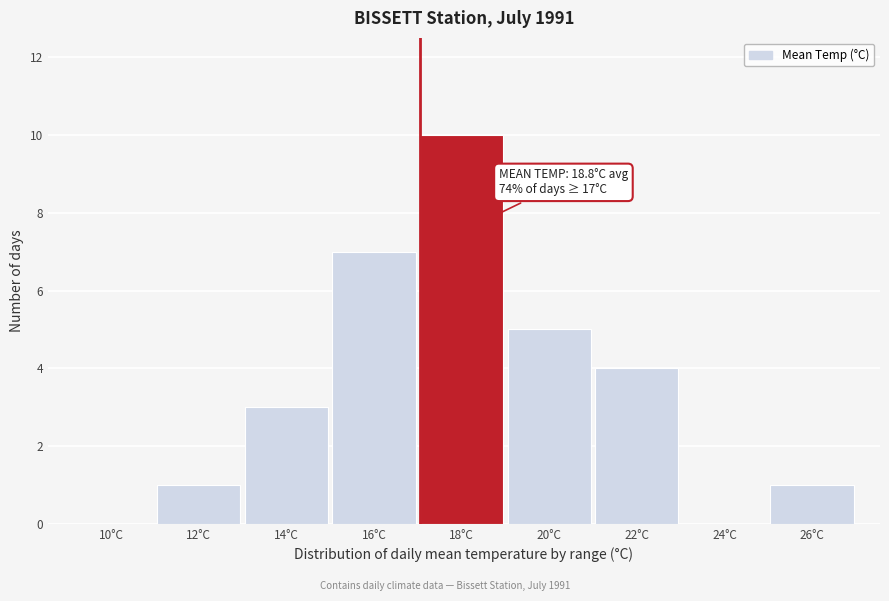

Reading left to right, extract all data points from this chart.

10°C=0	12°C=1	14°C=3	16°C=7	18°C=10	20°C=5	22°C=4	24°C=0	26°C=1